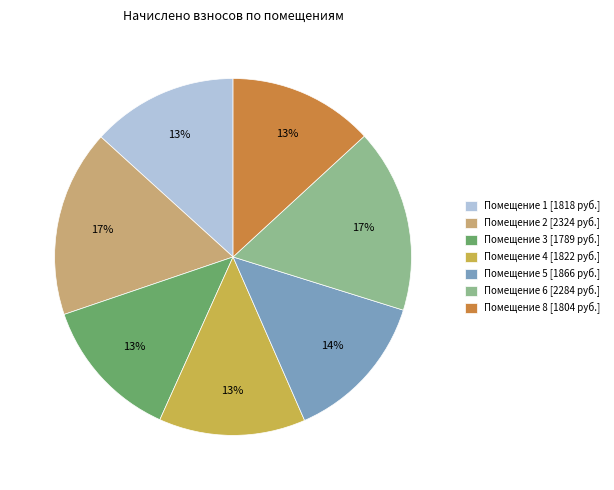

To the nearest percent, what portion does Помещение 6 [2284 руб.] represent?

17%